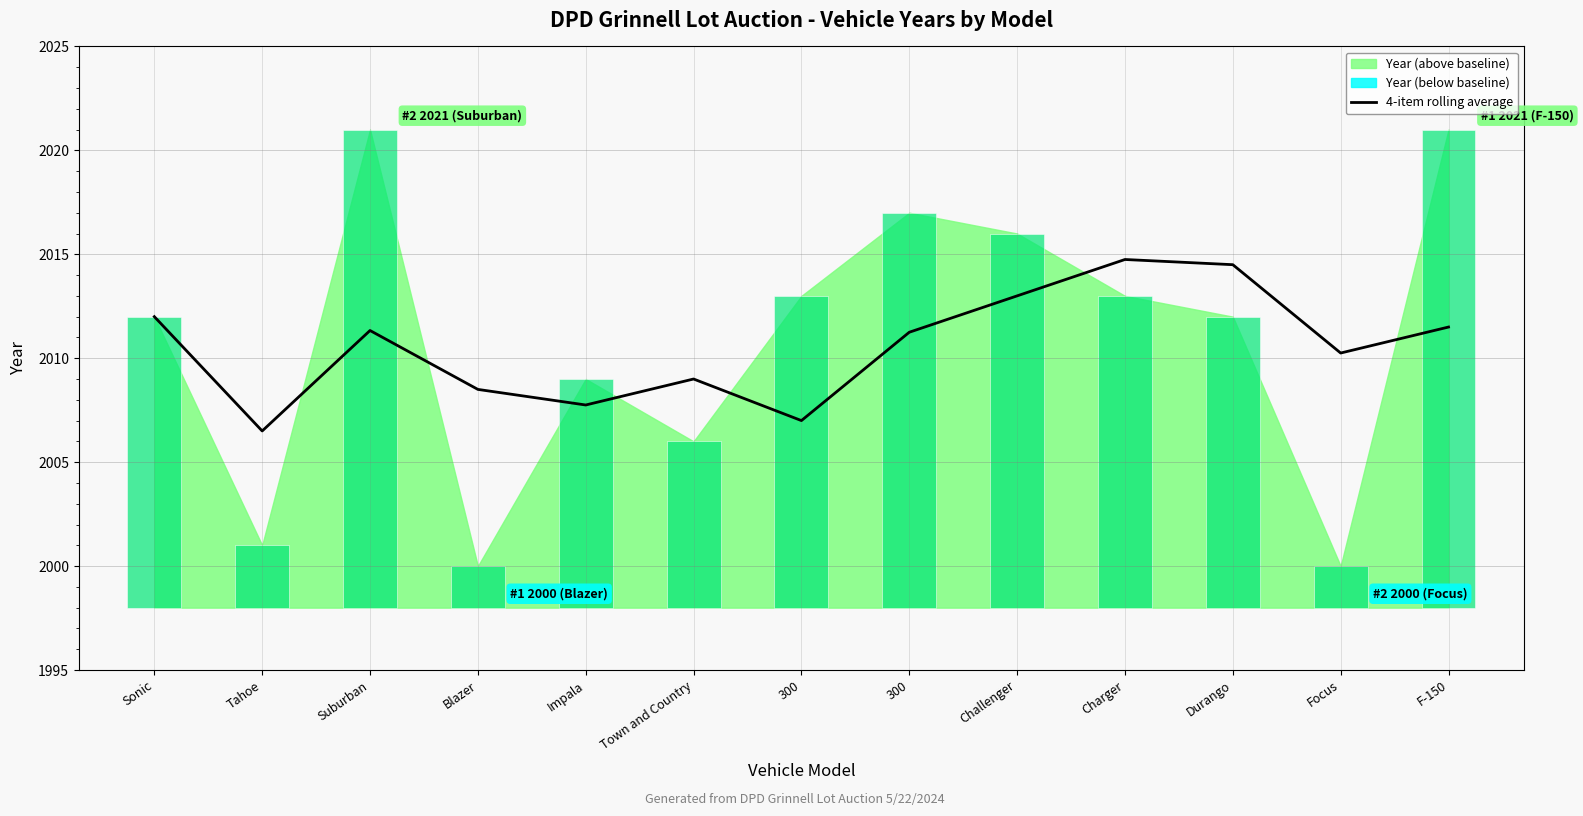

Reading right to left, list all the values displayed in this chart.

F-150=2011.5	Focus=2010.2	Durango=2014.5	Charger=2014.8	Challenger=2013.0	300=2011.2	300=2007.0	Town and Country=2009.0	Impala=2007.8	Blazer=2008.5	Suburban=2011.3	Tahoe=2006.5	Sonic=2012.0